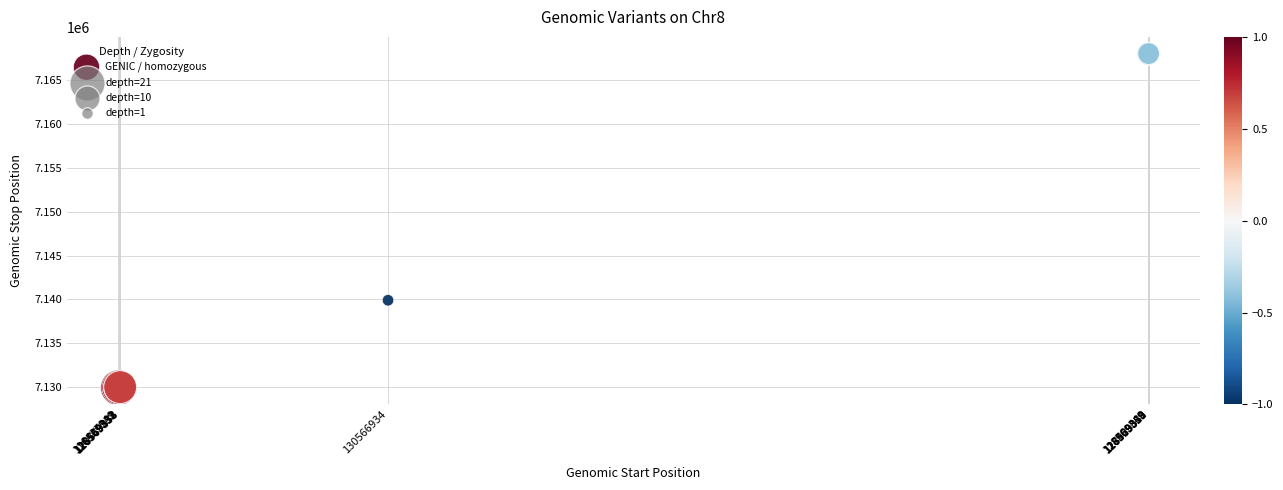

What Y value in the scatter plot is closest to 7148978?

7139892